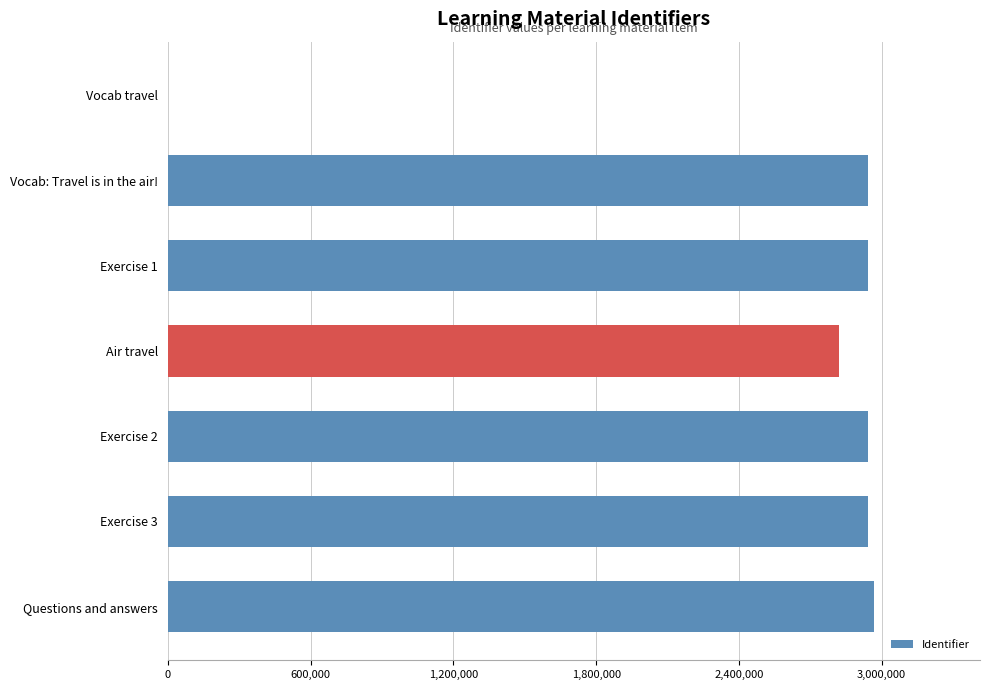

What is the ratio of the value at Exercise 2 to the value at Vocab: Travel is in the air!?

1.0